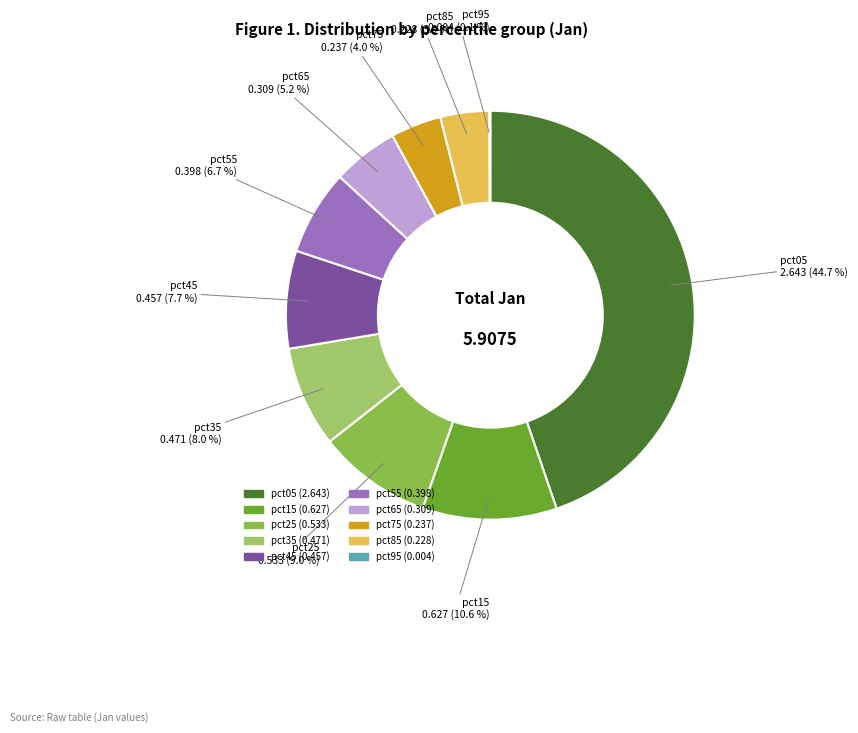

What percentage is NOT represented by pct05?

55.3%